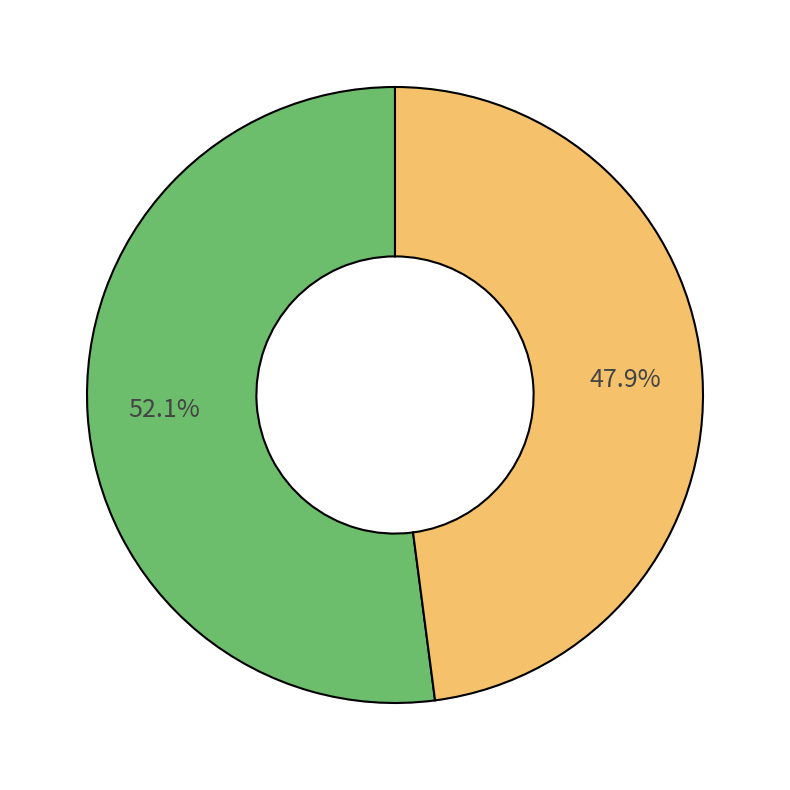

Is there any slice that represents more than half of the pie?

Yes